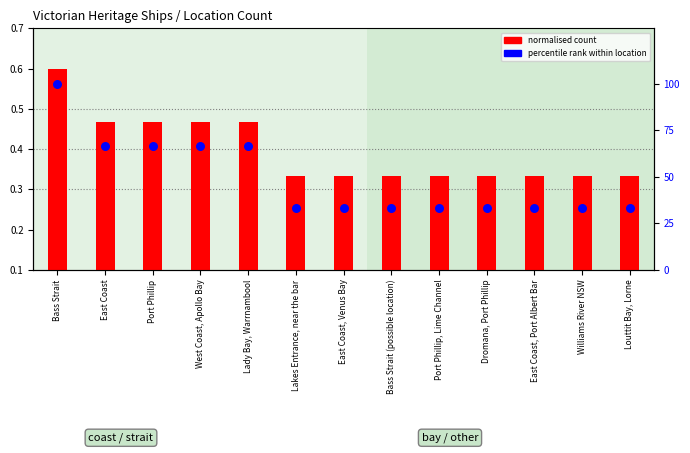

Is the value of percentile rank at West Coast, Apollo Bay greater than the value of count (normalized) at Bass Strait?

Yes